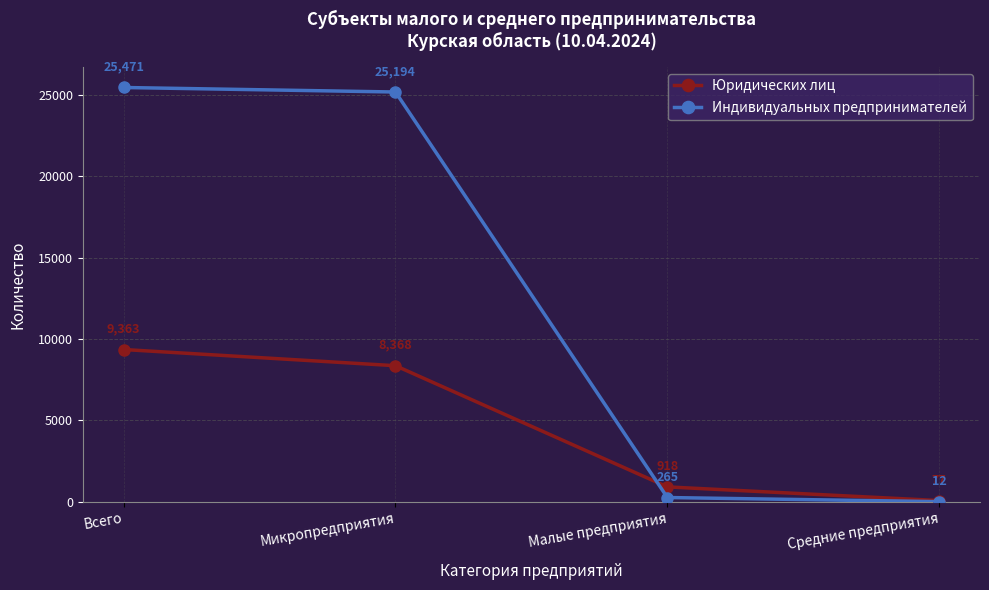

Reading left to right, list all the values displayed in this chart.

Юридических лиц: Всего=9363	Микропредприятия=8368	Малые предприятия=918	Средние предприятия=77
Индивидуальных предпринимателей: Всего=25471	Микропредприятия=25194	Малые предприятия=265	Средние предприятия=12